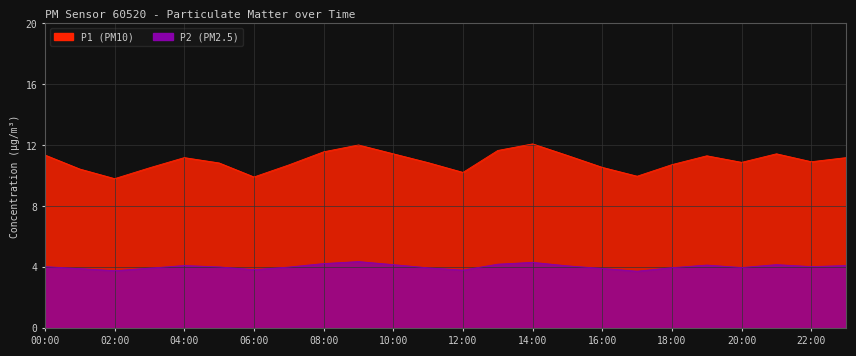

Which label corresponds to the smallest value in the chart?

17:00